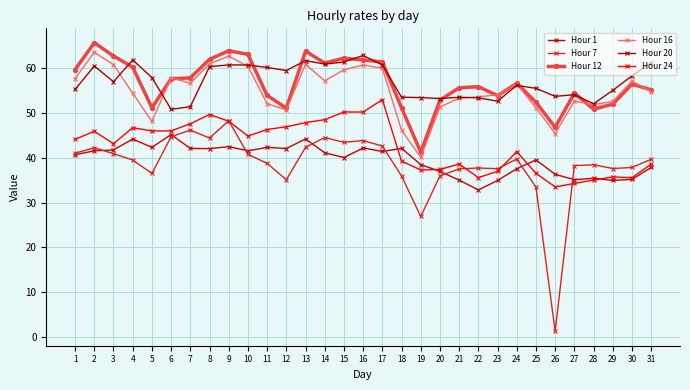

At which category does Hour 24 reach its first local peak?

2